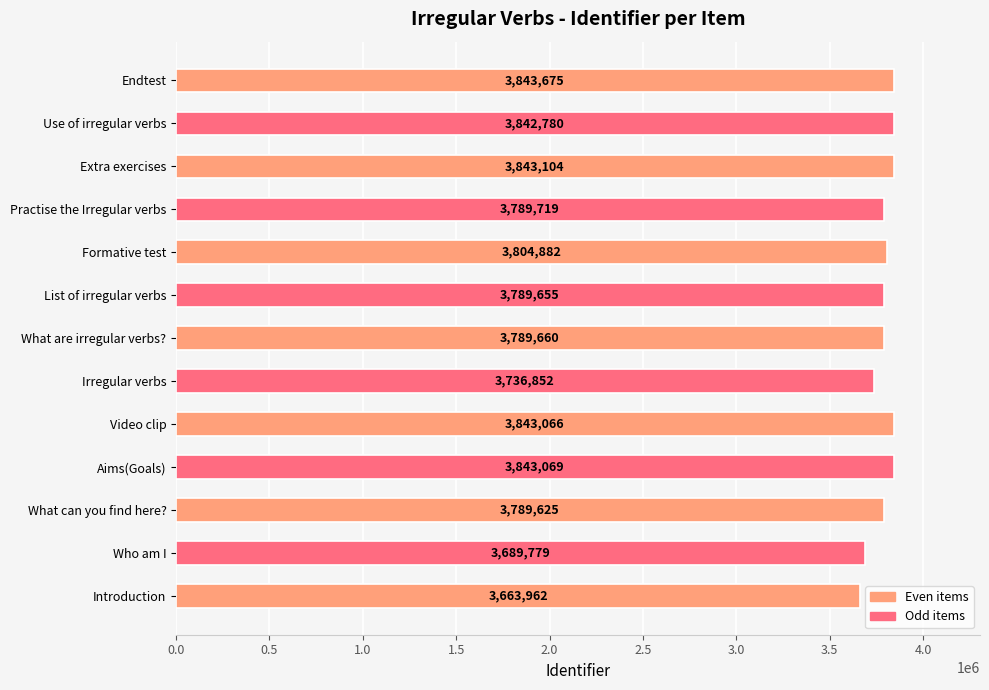

What is the change in value from What can you find here? to Practise the Irregular verbs?

+94